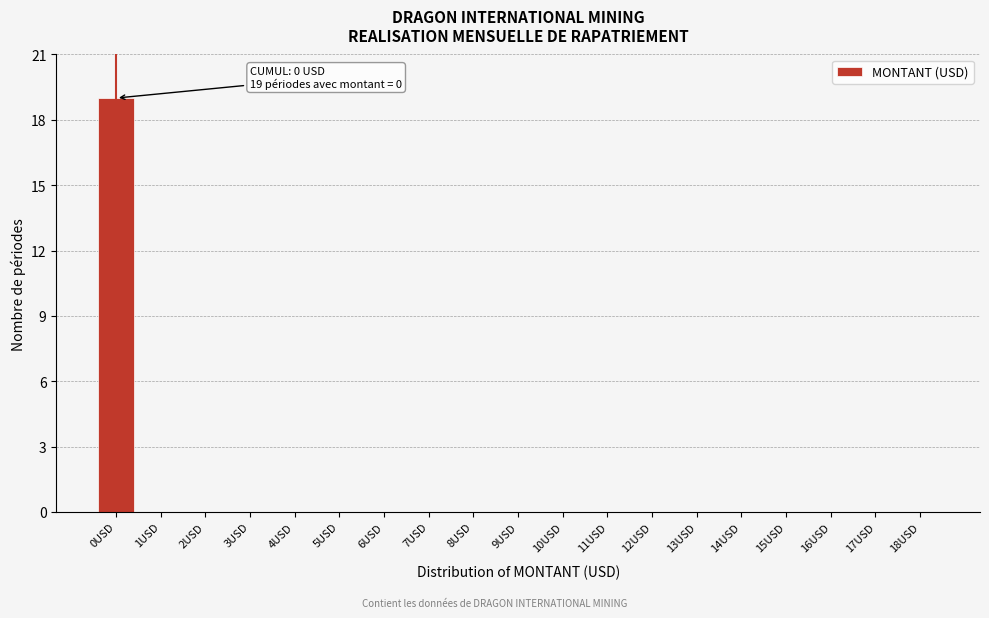

Which range on the x-axis has the tallest bar?

-0.5 to 0.5